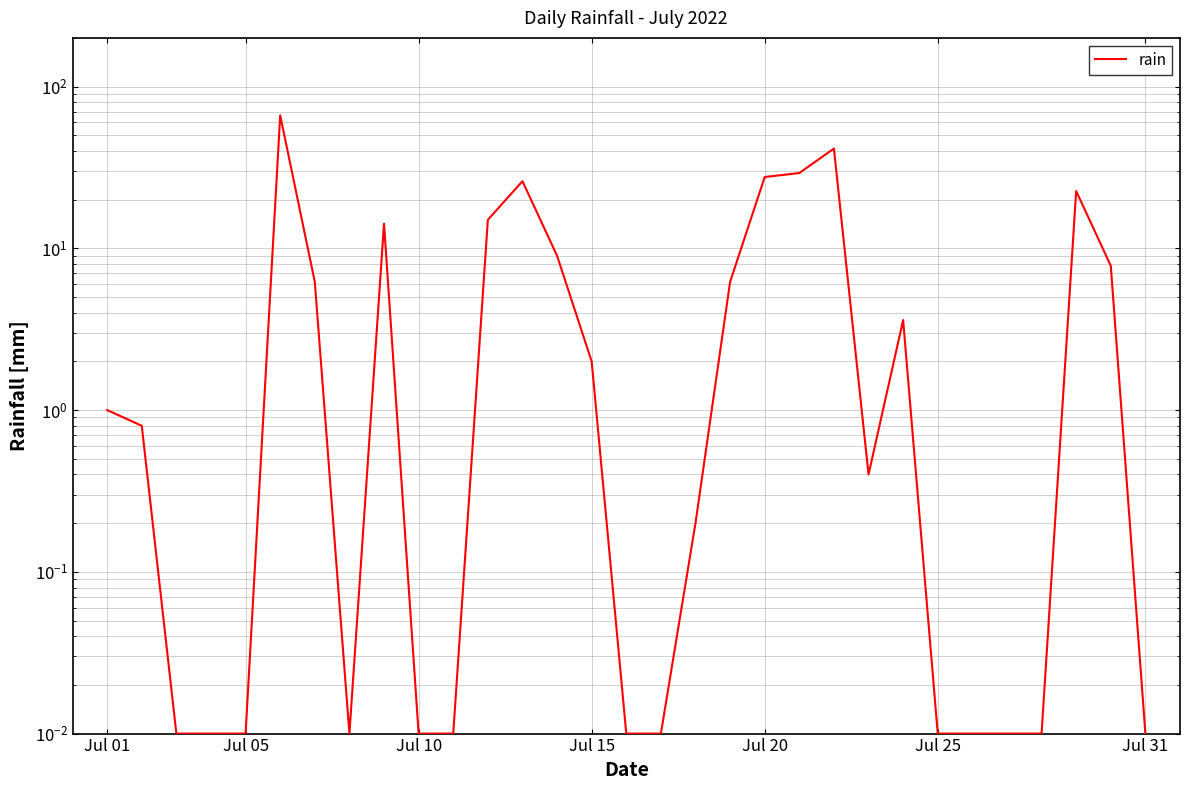

Reading left to right, what are all the values shown in this chart?

1.0	0.8	0.0	0.0	0.0	66.4	6.2	0.0	14.2	0.0	0.0	15.0	26.0	9.0	2.0	0.0	0.0	0.2	6.2	27.6	29.2	41.4	0.4	3.6	0.0	0.0	0.0	0.0	22.6	7.8	0.0